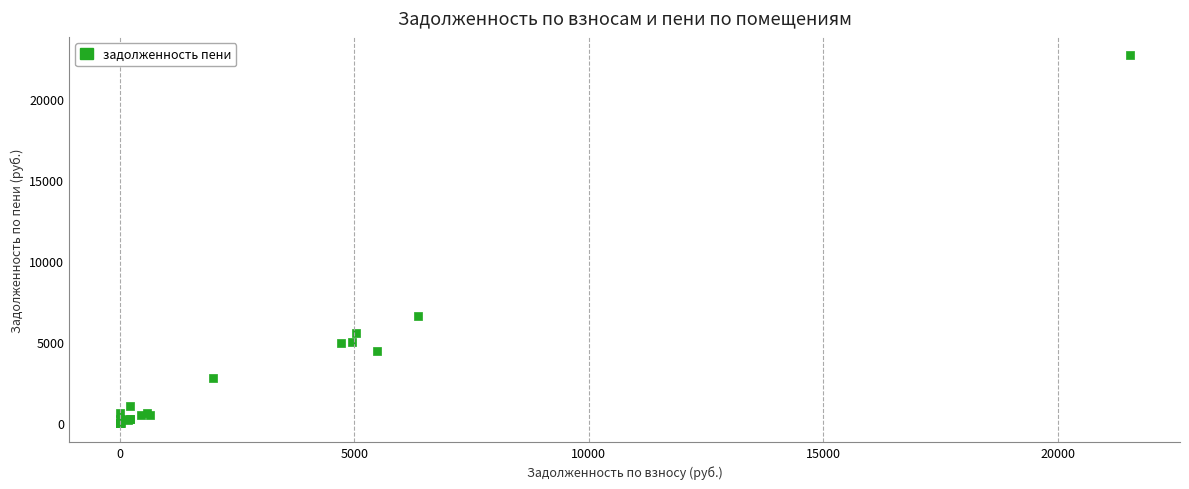

What Y value in the scatter plot is closest to 11352?

6652.5